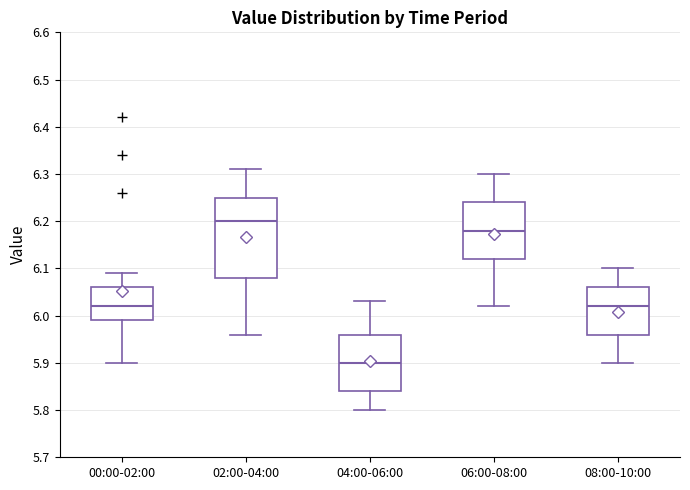

Which box's median line is the lowest?

04:00-06:00